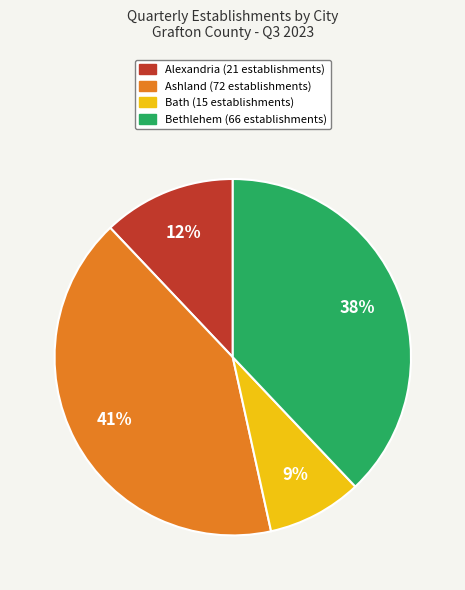

To the nearest percent, what portion does Ashland (72 establishments) represent?

41%